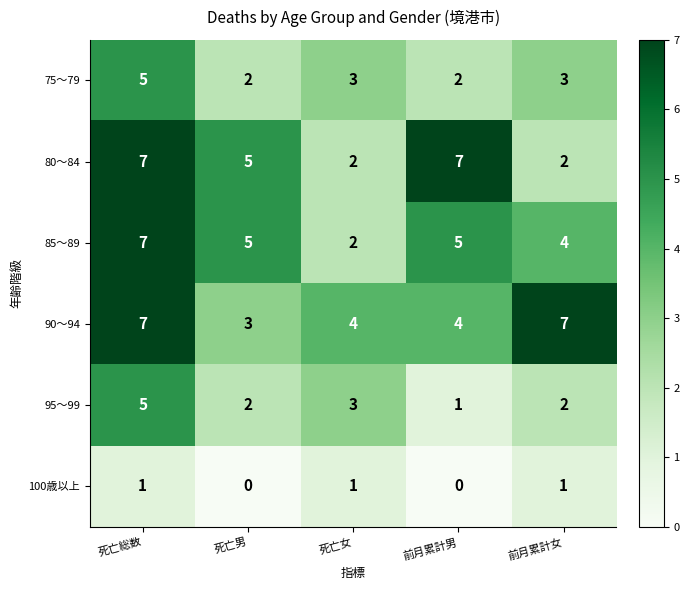

True or false: 85～89 has a value of 8 at 前月累計男.

False